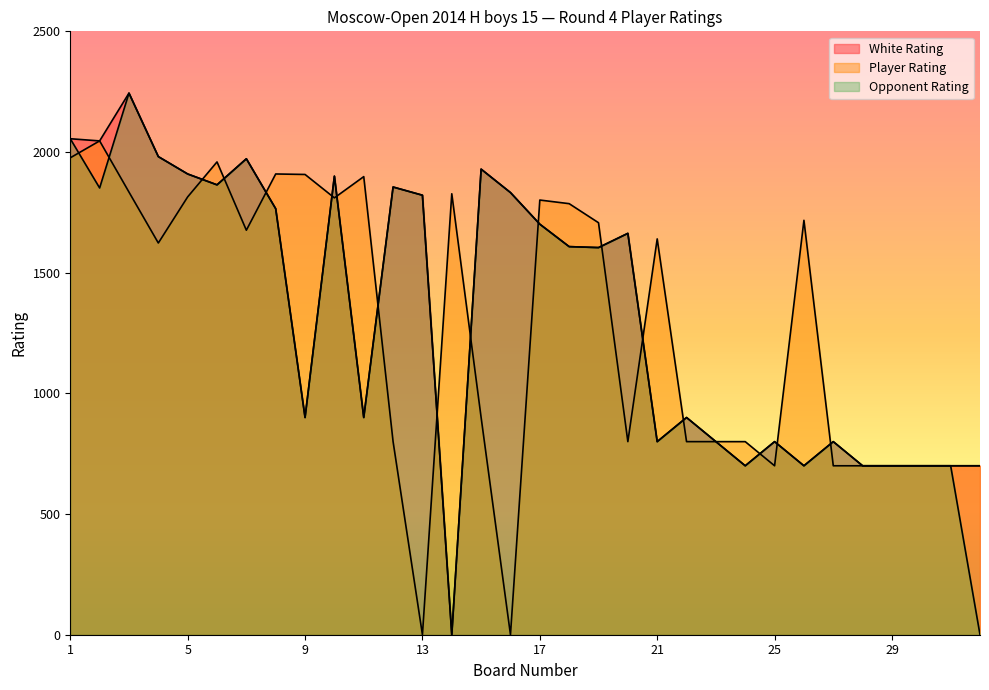

Reading left to right, list all the values displayed in this chart.

White Rating: 2055	2046	2244	1981	1909	1864	1972	1765	900	1900	900	1855	1821	0	1929	1832	1701	1608	1604	1663	800	900	800	700	800	700	800	700	700	700	700	700
Player Rating: 1976	2046	1834	1623	1814	1959	1676	1909	1907	1810	1898	800	0	1827	900	0	1801	1786	1707	800	1640	800	800	800	700	1717	700	700	700	700	700	700
Opponent Rating: 2055	1851	2244	1981	1909	1864	1972	1765	900	1900	900	1855	1821	0	1929	1832	1701	1608	1604	1663	800	900	800	700	800	700	800	700	700	700	700	0